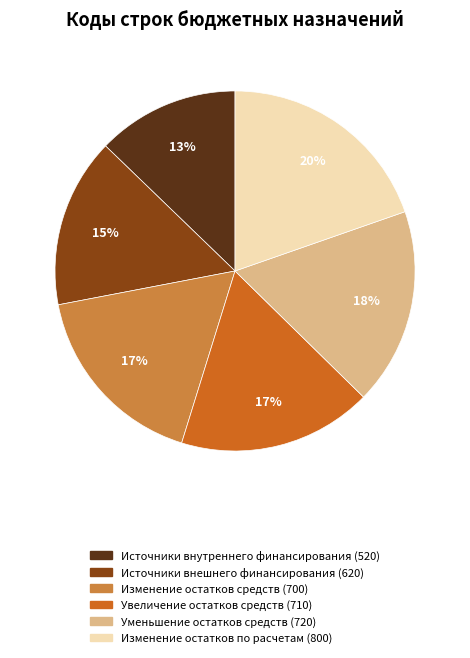

Is the sum of Источники внутреннего финансирования (520) and Изменение остатков средств (700) greater than half?

No